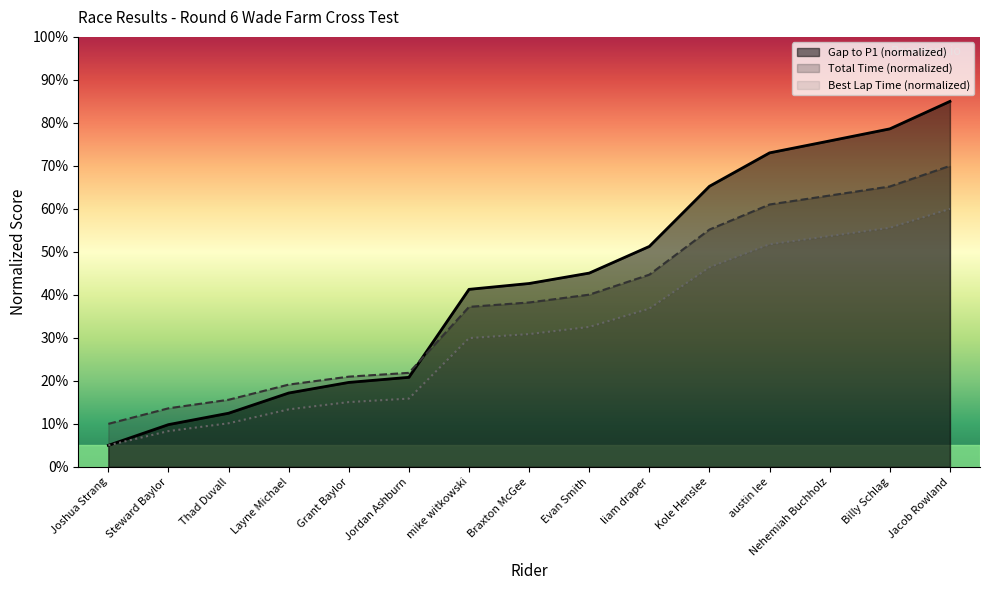

Which series ends up on top after the final intersection of Total Time and Best Lap time?

Total Time